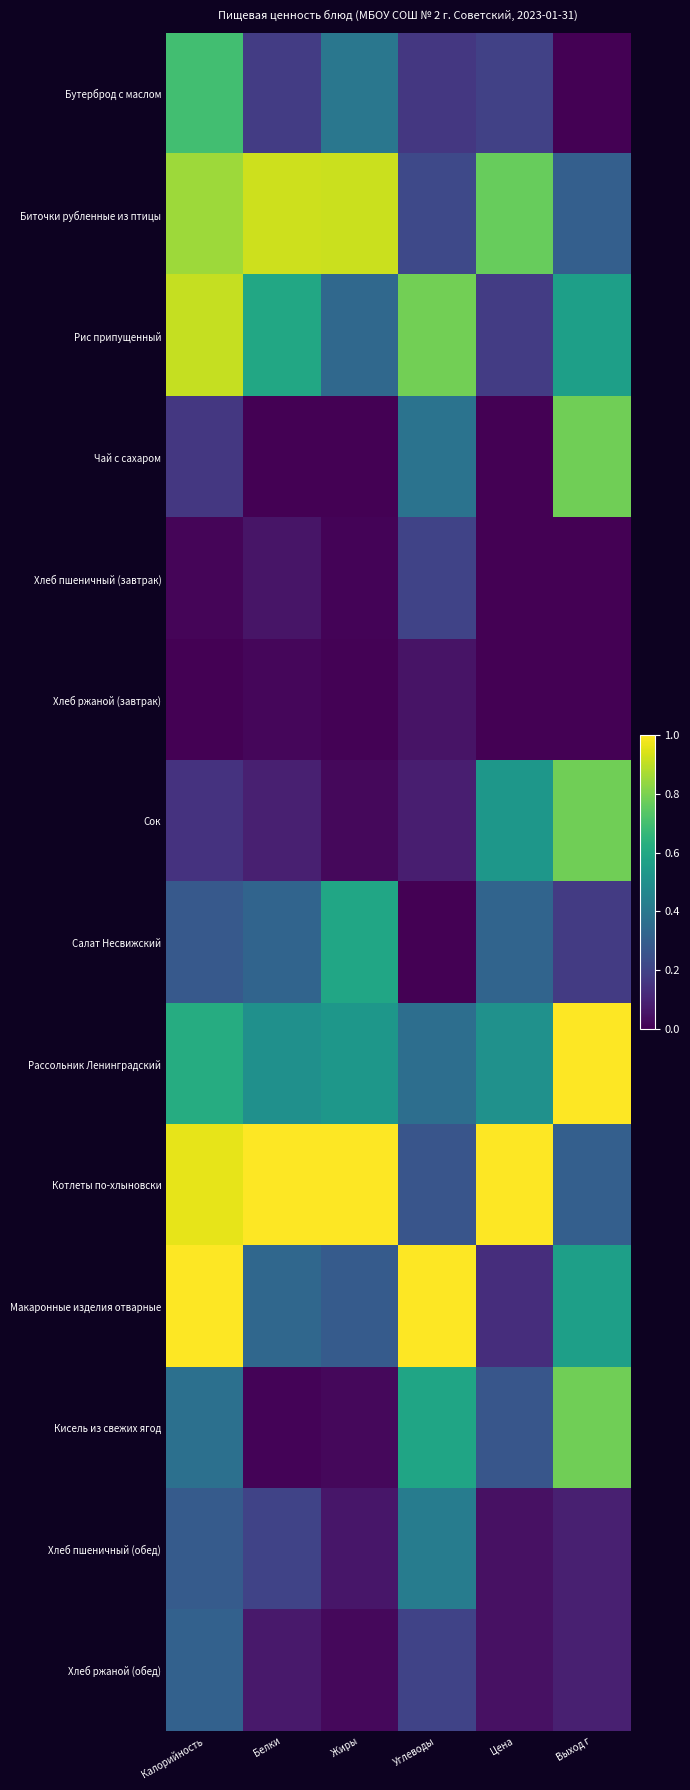

Reading right to left, what are all the values shown in this chart?

Бутерброд с маслом: Выход г=0.0	Цена=0.2	Углеводы=0.2	Жиры=0.4	Белки=0.2	Калорийность=0.7
Биточки рубленные из птицы: Выход г=0.3	Цена=0.8	Углеводы=0.2	Жиры=0.9	Белки=0.9	Калорийность=0.9
Рис припущенный: Выход г=0.6	Цена=0.2	Углеводы=0.8	Жиры=0.3	Белки=0.6	Калорийность=0.9
Чай с сахаром: Выход г=0.8	Цена=0.0	Углеводы=0.4	Жиры=0.0	Белки=0.0	Калорийность=0.2
Хлеб пшеничный (завтрак): Выход г=0.0	Цена=0.0	Углеводы=0.2	Жиры=0.0	Белки=0.1	Калорийность=0.0
Хлеб ржаной (завтрак): Выход г=0.0	Цена=0.0	Углеводы=0.1	Жиры=0.0	Белки=0.0	Калорийность=0.0
Сок: Выход г=0.8	Цена=0.5	Углеводы=0.1	Жиры=0.0	Белки=0.1	Калорийность=0.1
Салат Несвижский: Выход г=0.2	Цена=0.3	Углеводы=0.0	Жиры=0.6	Белки=0.3	Калорийность=0.3
Рассольник Ленинградский: Выход г=1.0	Цена=0.5	Углеводы=0.4	Жиры=0.5	Белки=0.5	Калорийность=0.6
Котлеты по-хлыновски: Выход г=0.3	Цена=1.0	Углеводы=0.3	Жиры=1.0	Белки=1.0	Калорийность=1.0
Макаронные изделия отварные: Выход г=0.6	Цена=0.1	Углеводы=1.0	Жиры=0.3	Белки=0.3	Калорийность=1.0
Кисель из свежих ягод: Выход г=0.8	Цена=0.3	Углеводы=0.6	Жиры=0.0	Белки=0.0	Калорийность=0.4
Хлеб пшеничный (обед): Выход г=0.1	Цена=0.0	Углеводы=0.4	Жиры=0.1	Белки=0.2	Калорийность=0.3
Хлеб ржаной (обед): Выход г=0.1	Цена=0.0	Углеводы=0.2	Жиры=0.0	Белки=0.1	Калорийность=0.3